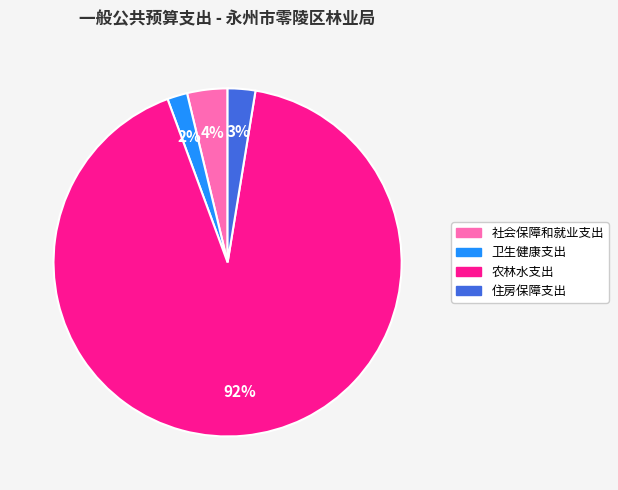

True or false: 农林水支出 accounts for 99% of the total.

False